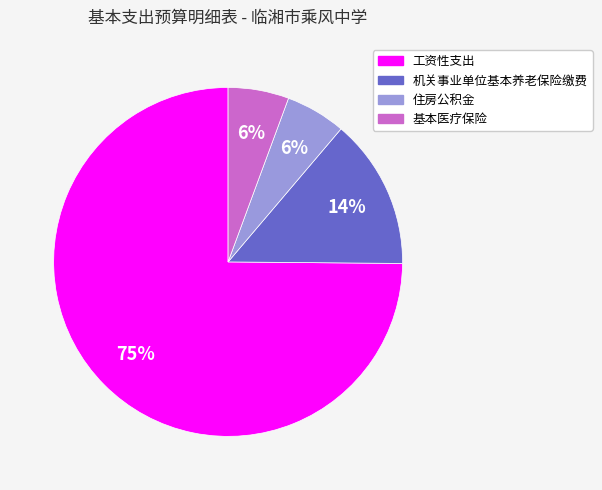

What percentage is the 基本医疗保险 slice, to the nearest percent?

6%